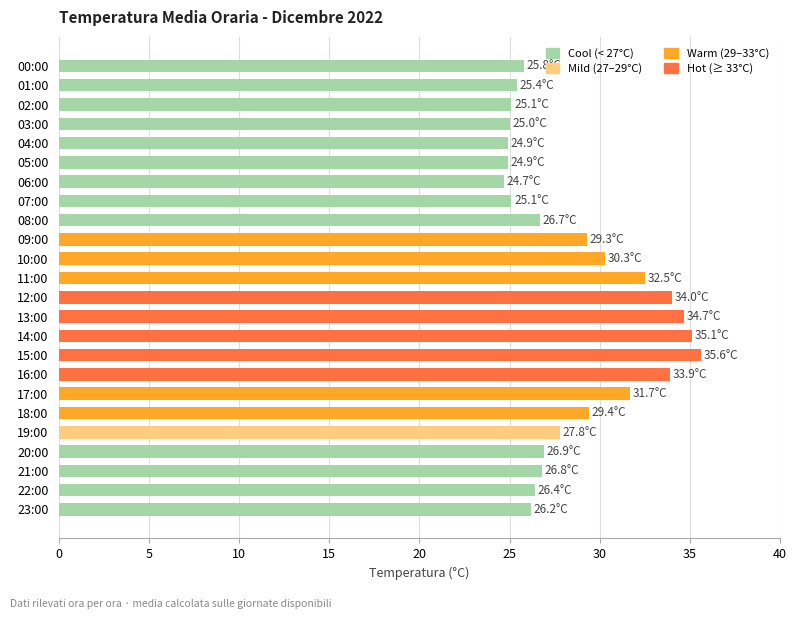

What is the sum of all values?

688.2